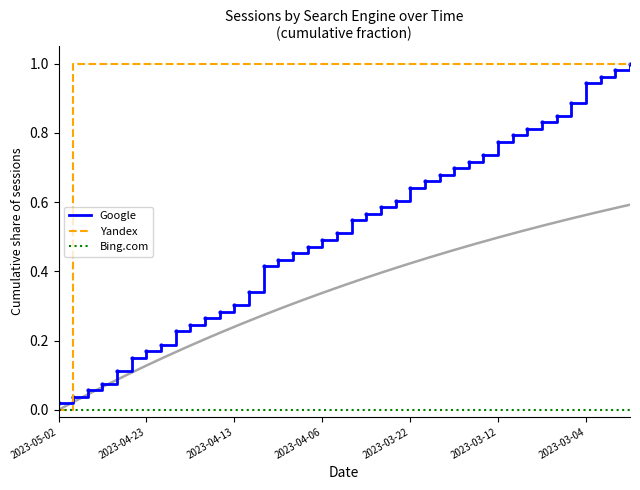

How many positive values does the Yandex series have?

39